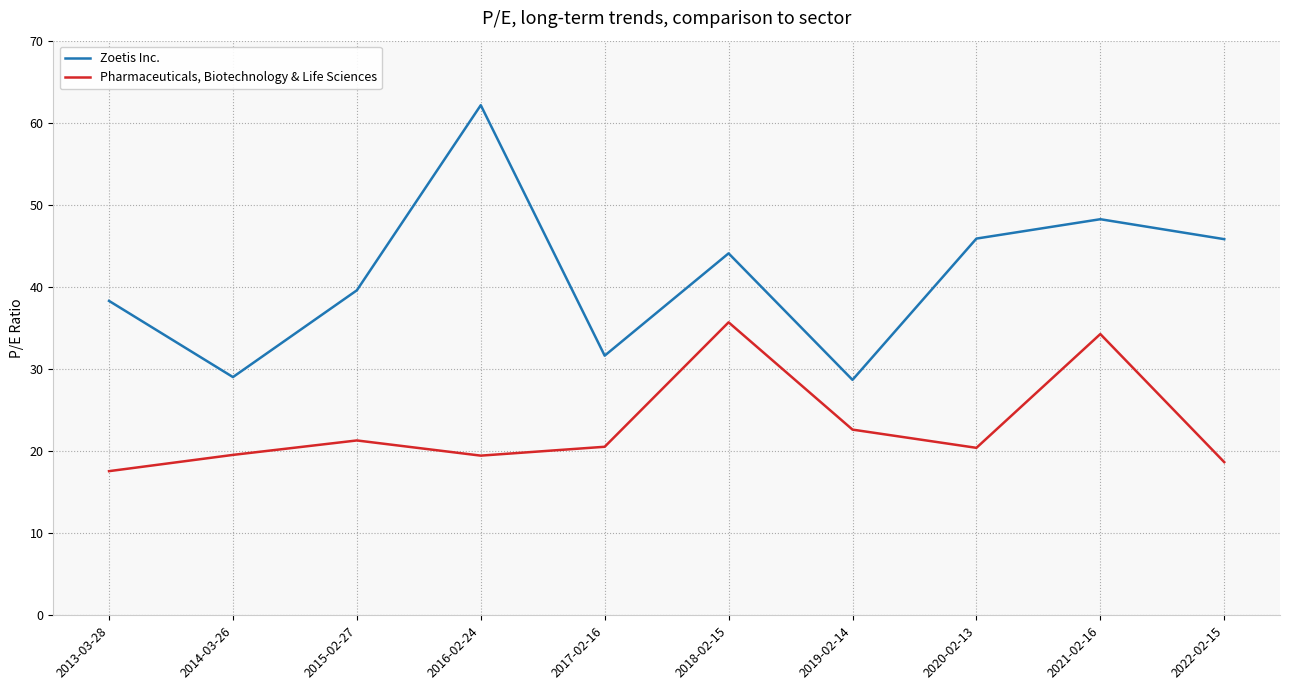

Is the value of Zoetis Inc. at 2013-03-28 greater than the value of Pharmaceuticals, Biotechnology & Life Sciences at 2021-02-16?

Yes